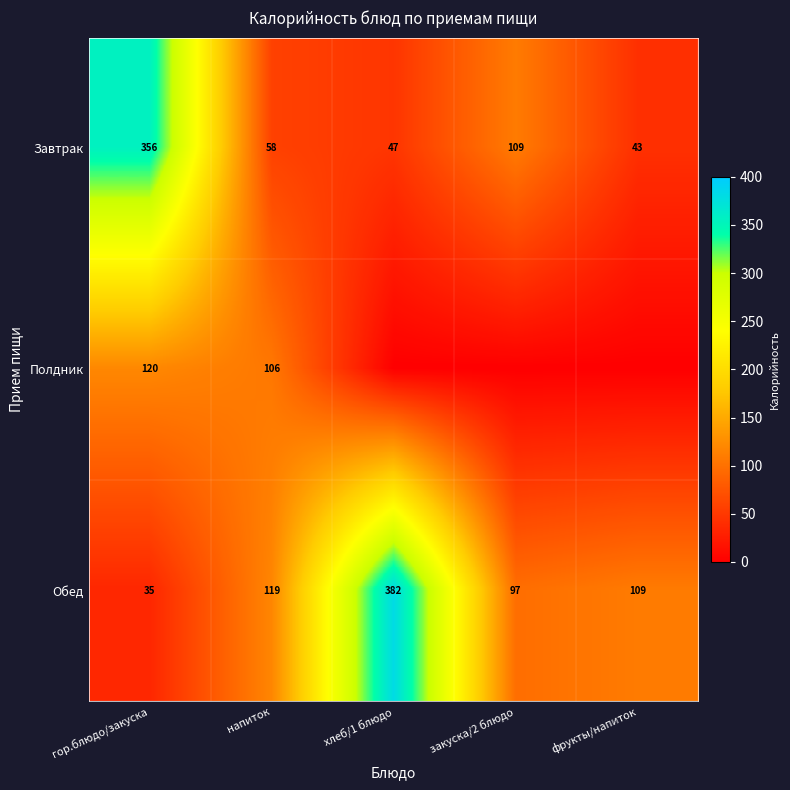

At which label is Завтрак closest to 199?

закуска/2 блюдо